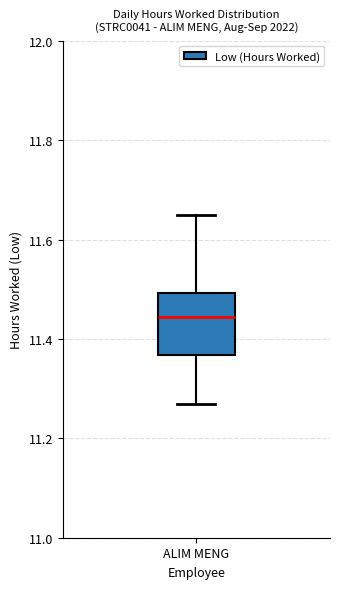

Transcribe this box plot: give where the median line is, the range the box spans, and where the two whiskers end, as read against the y-axis. The values are not printed on the chart, so give them approximately, as read against the axis.

median 11.44, box 11.36 to 11.50, whiskers 11.28 to 11.66